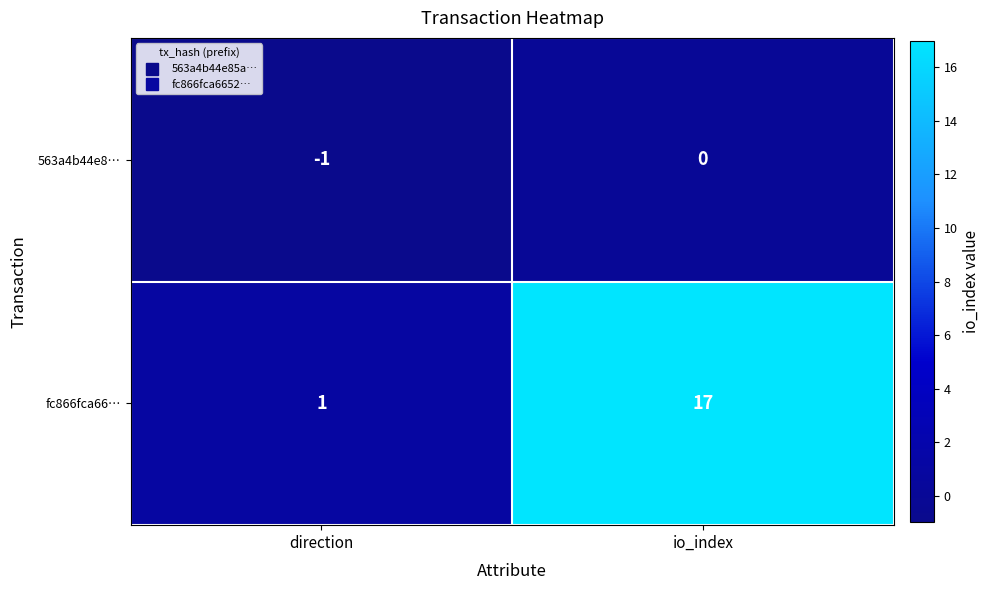

The fc866fca66… series shows 1 at direction. True or false?

True